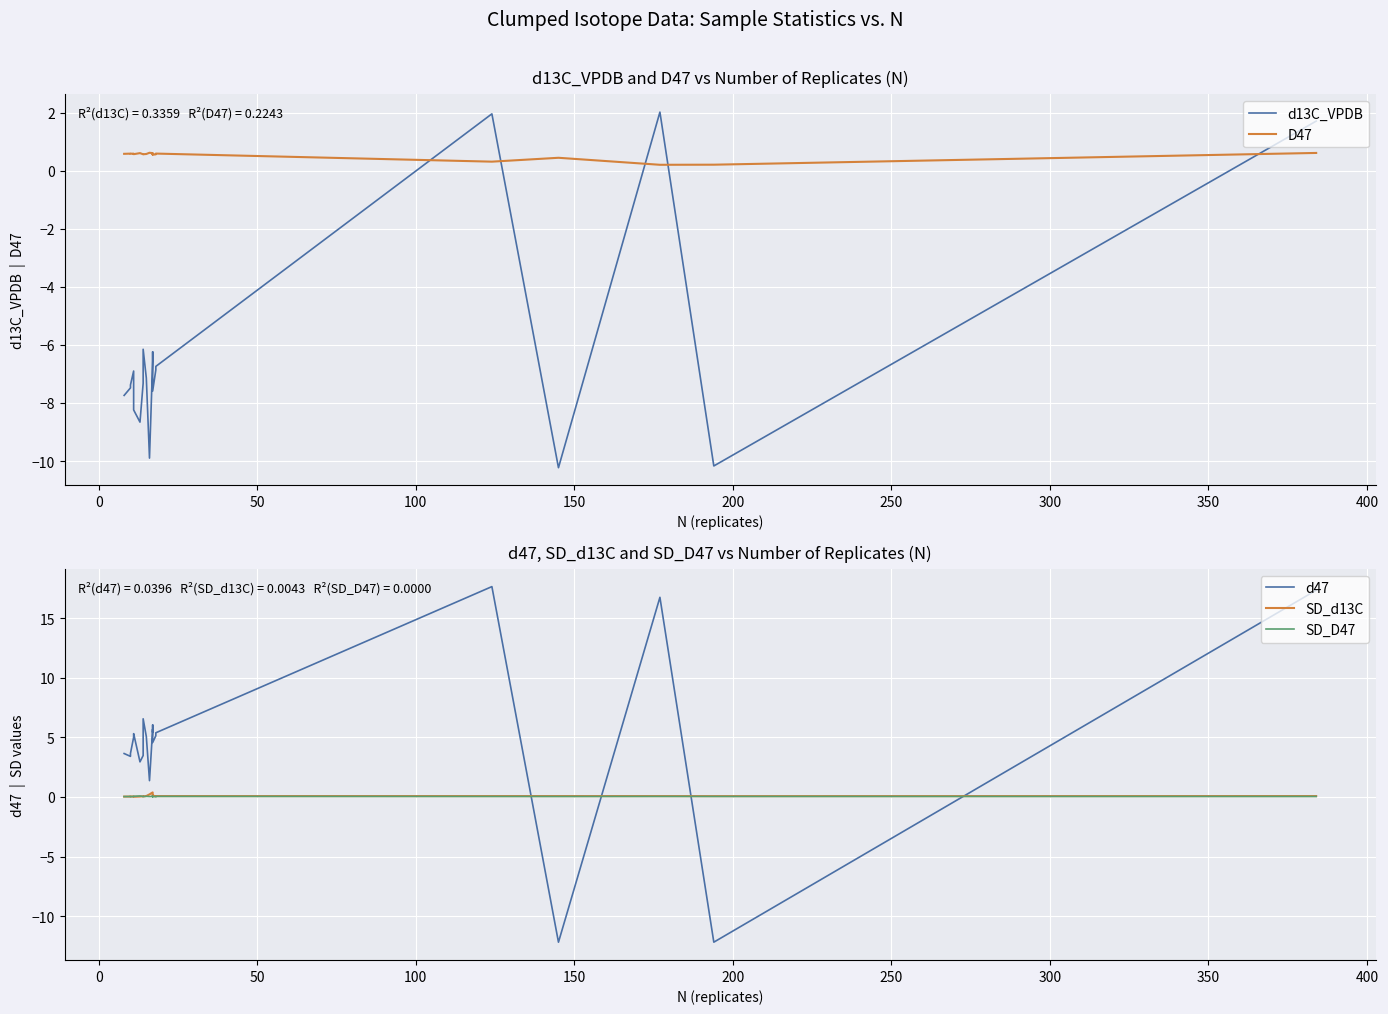

Which series has the largest range (max minus min)?

d47